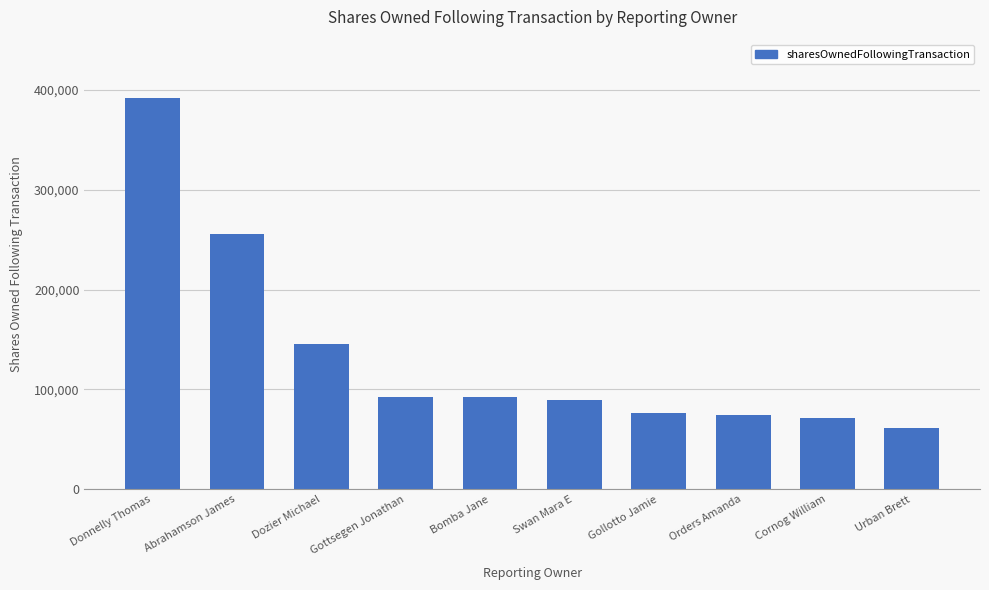

What is the label of the 3rd bar from the left?

Dozier Michael